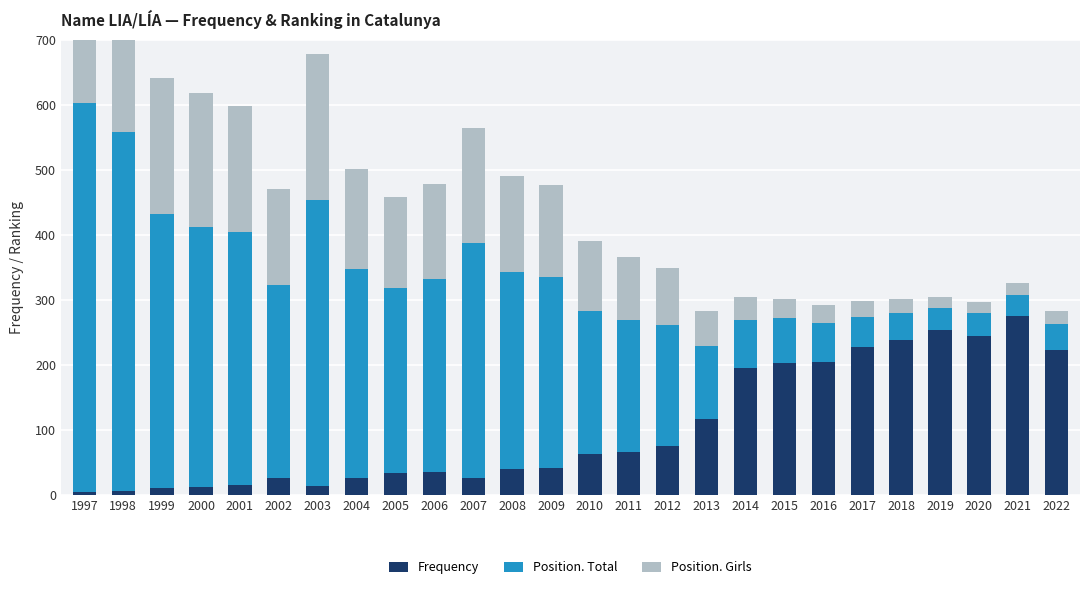

How many categories are shown in the chart?

26